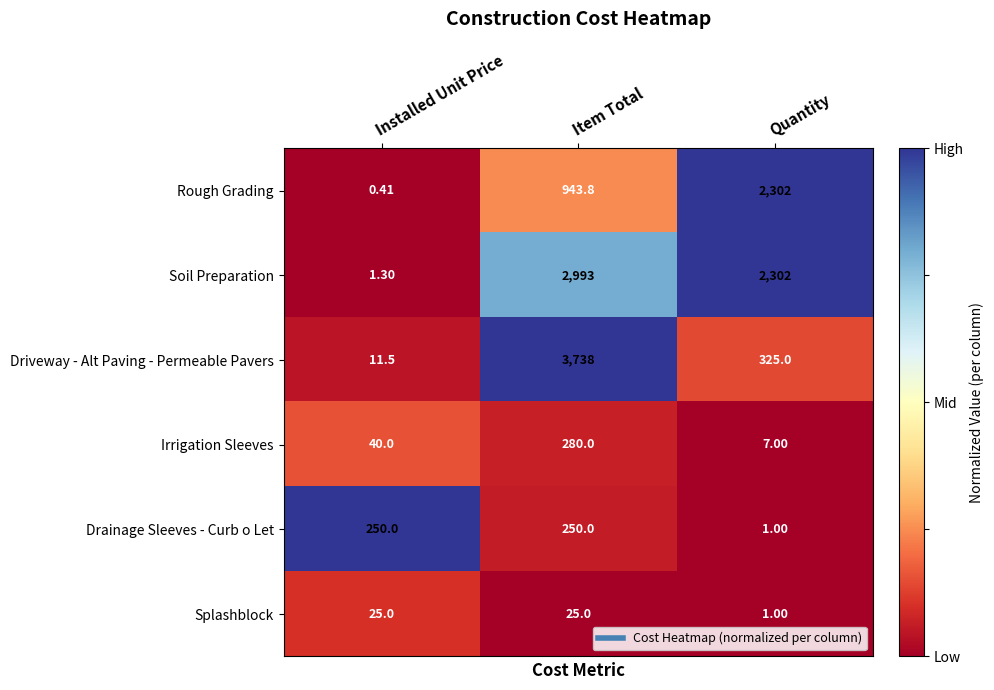

At which category is the sum across all series the highest?

Item Total